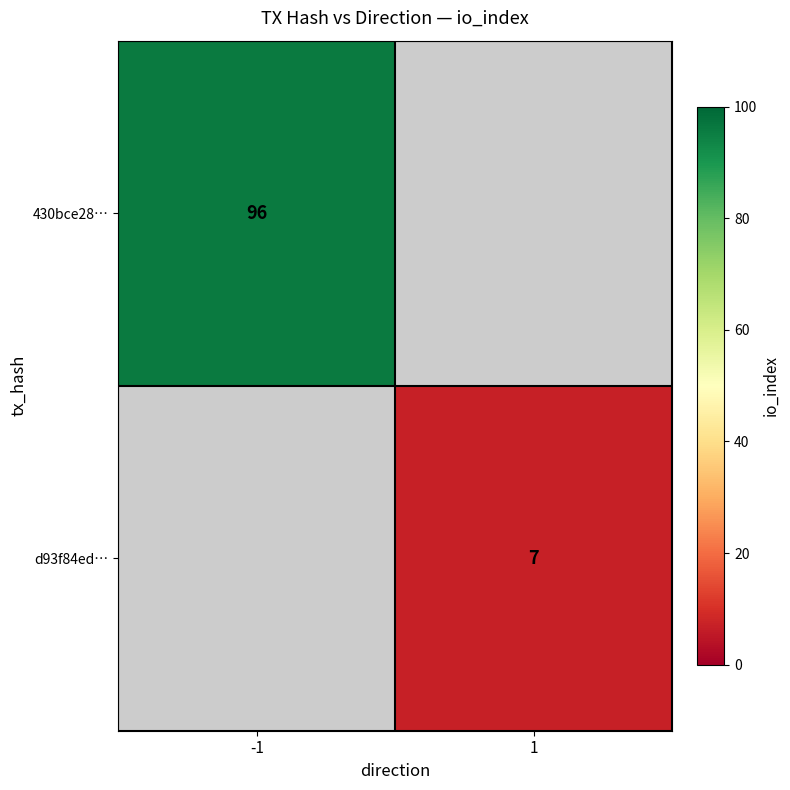

True or false: d93f84ed… has a value of 7 at 1.

True